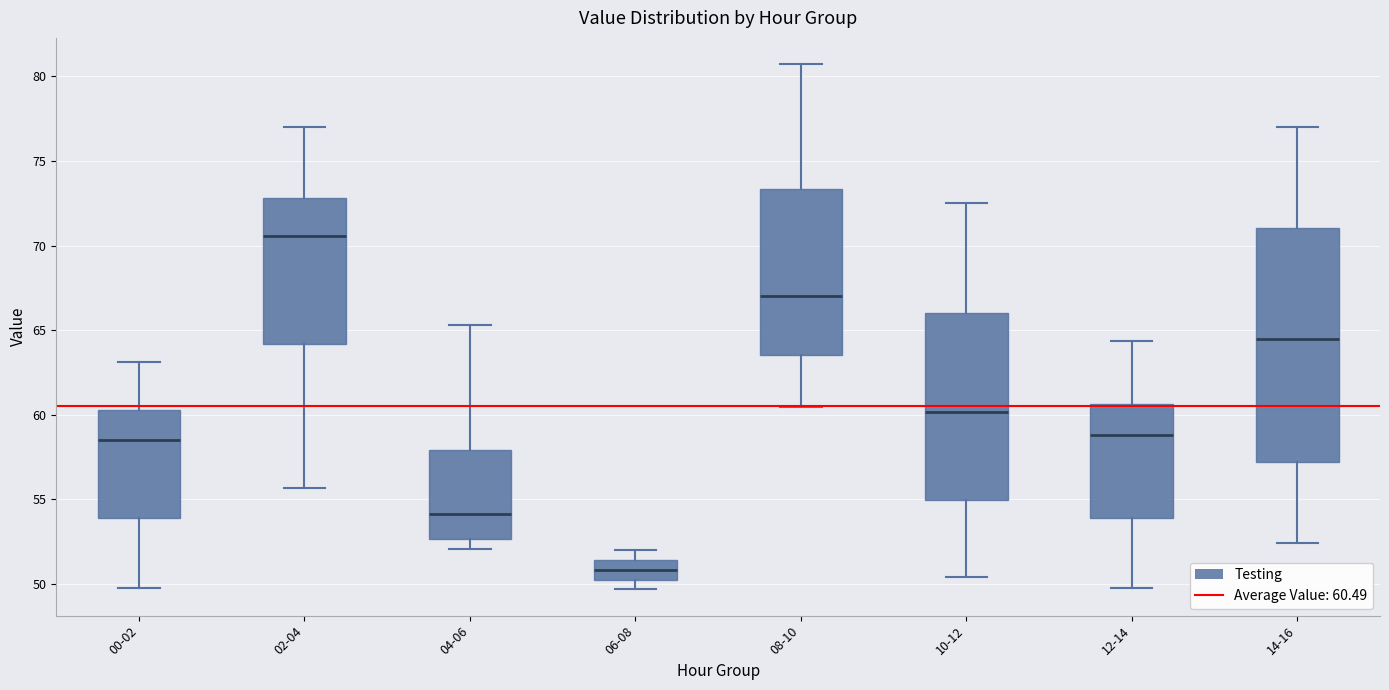

Where does the median line of the box for 02-04 sit on the y-axis? The values are not printed on the chart, so give them approximately, as read against the axis.

70.5